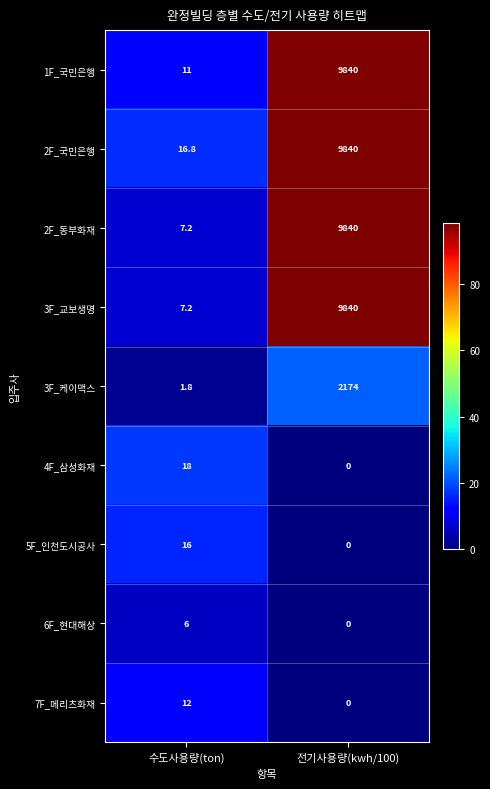

At how many categories does at least one series exceed 84?

1